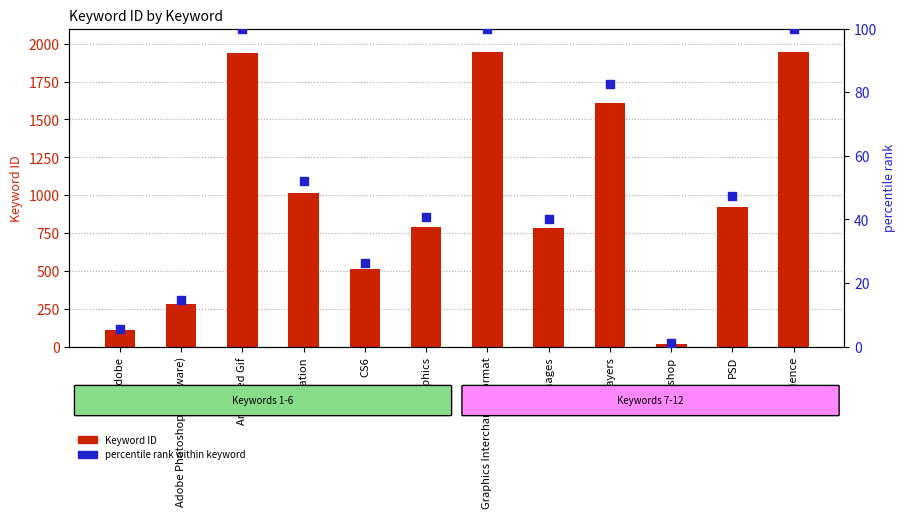

At which category is the sum across all series the highest?

Graphics Interchange Format